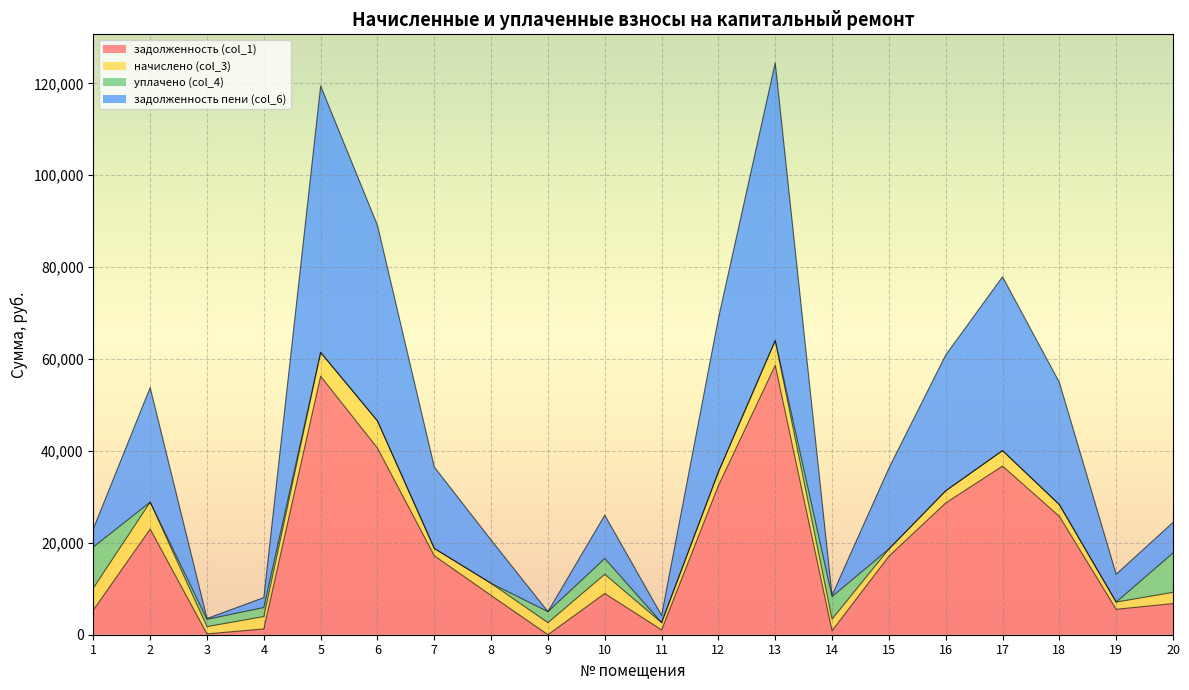

What is the maximum value for задолженность (col_1)?

58629.6